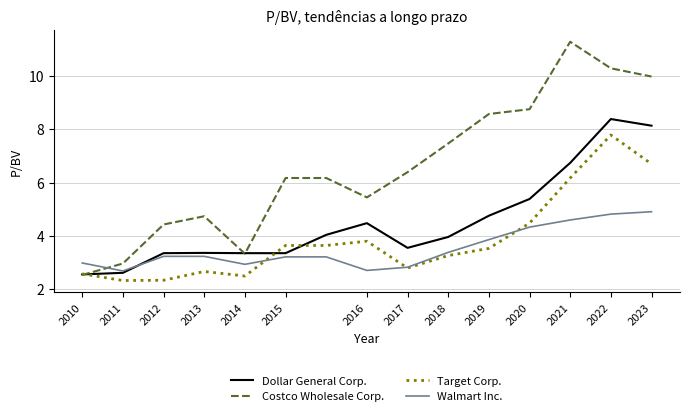

What is the average value of the Costco Wholesale Corp. series?

6.6